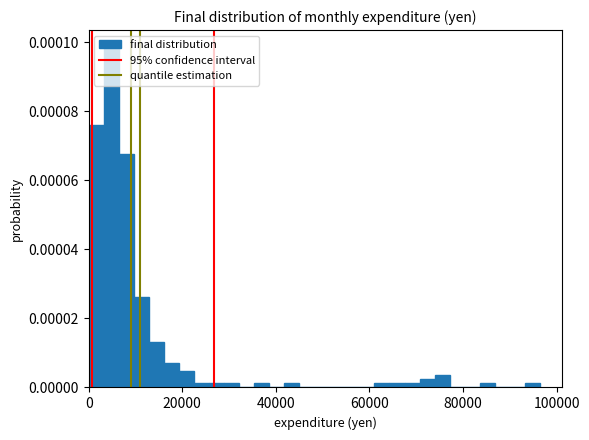

Around what value on the x-axis is the tallest bar? Give the approximate position of its centre, as read against the axis.

4000